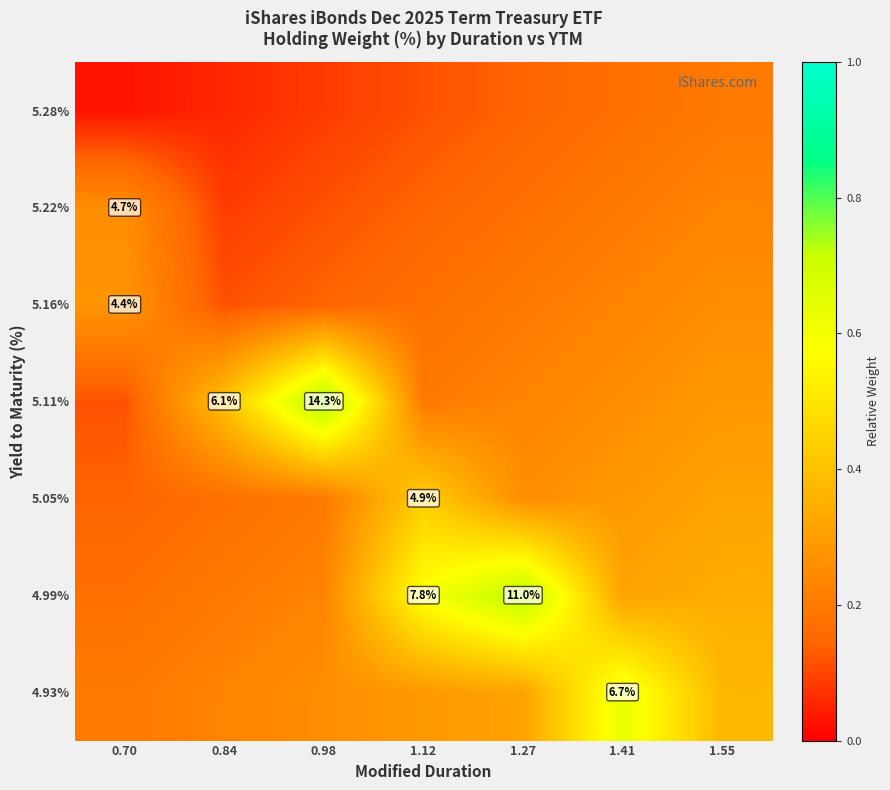

At how many categories does at least one series exceed 0?

7